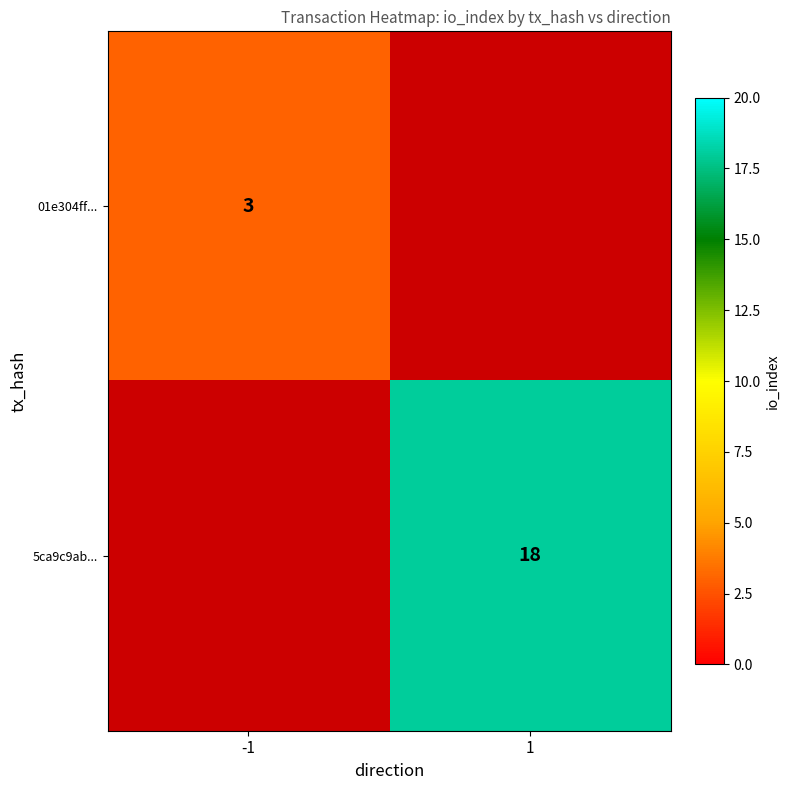

The value of 5ca9c9ab... at 1 is 18. True or false?

True